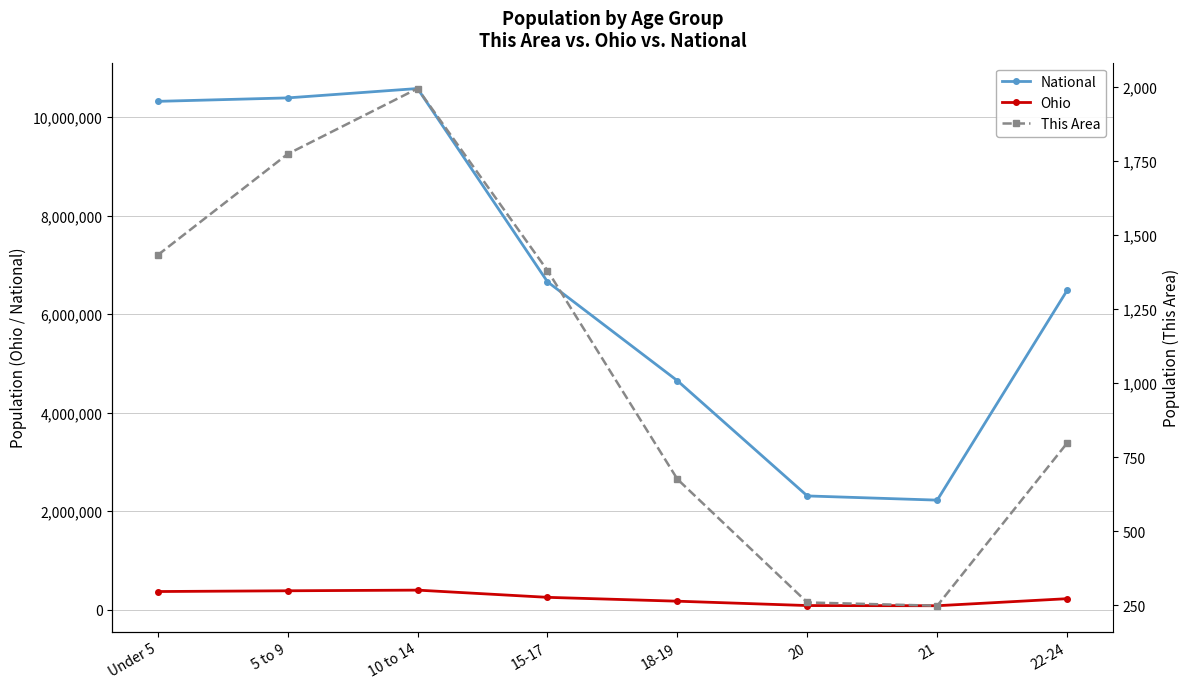

What are all the series names shown in the legend?

National, Ohio, This Area